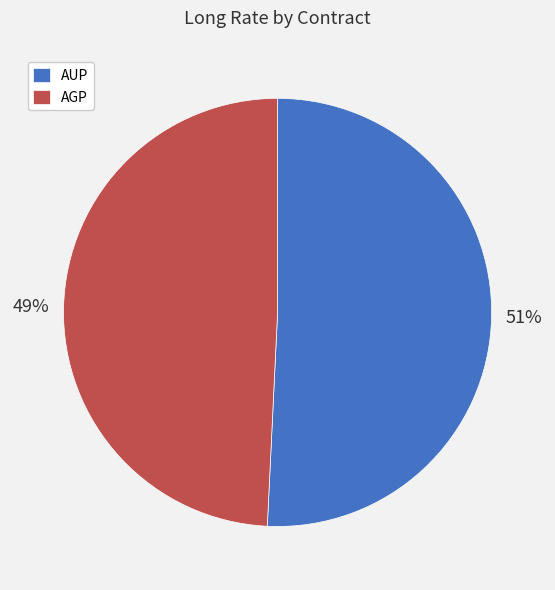

To the nearest percent, what is the difference between the largest and smallest slice percentages?

2%